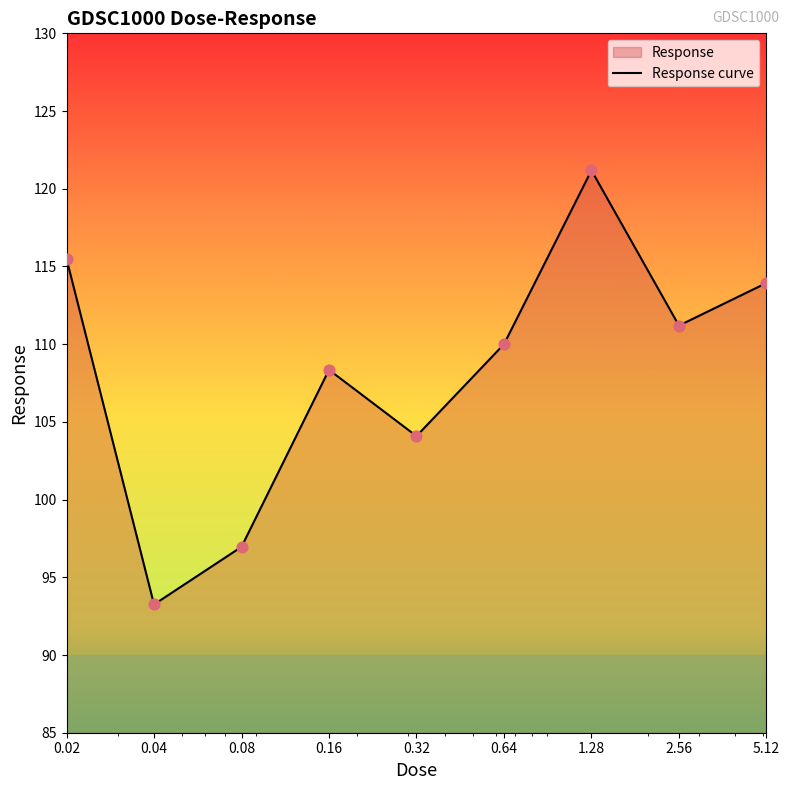

What is the ratio of the value at 0.04 to the value at 0.16?

0.9